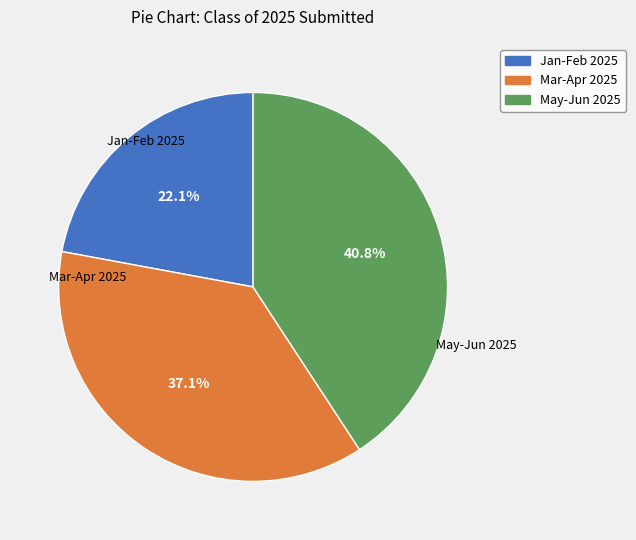

To the nearest percent, what is the difference between the largest and smallest slice percentages?

19%